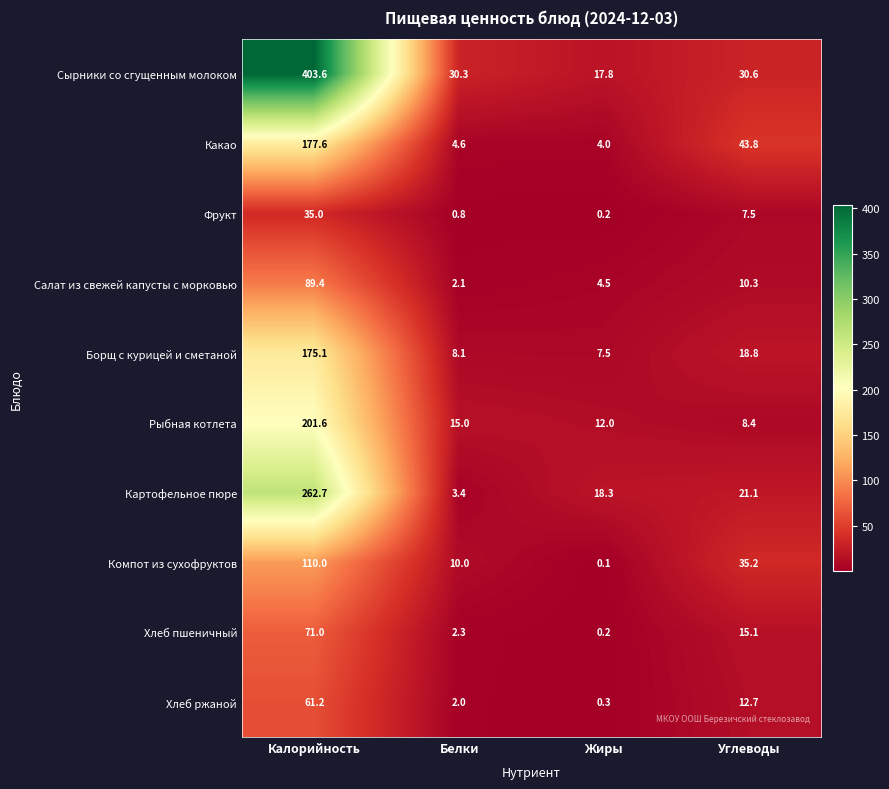

How many series are shown in this chart?

10